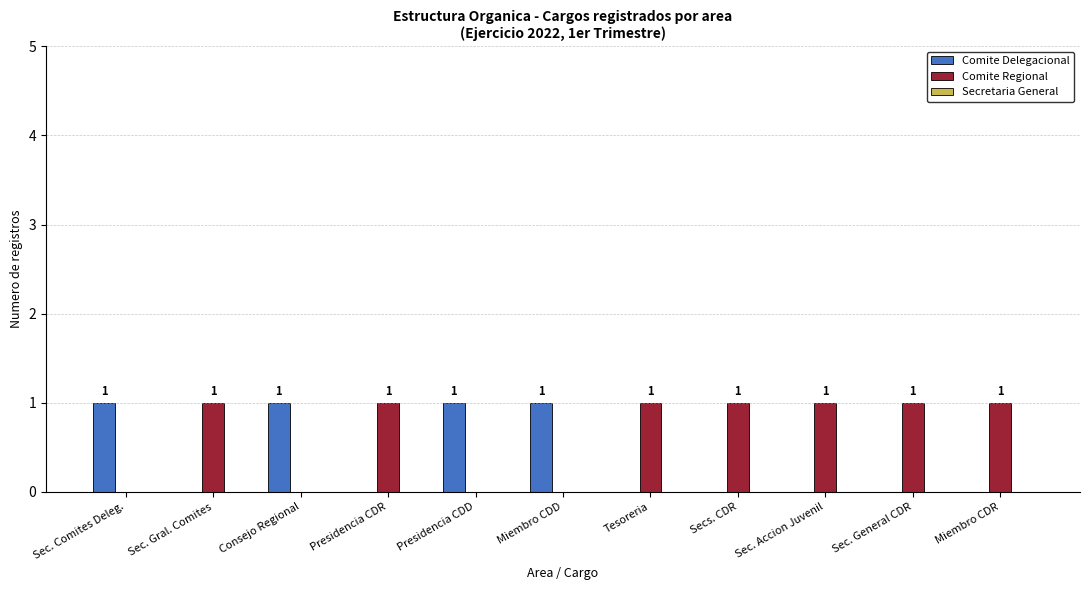

The Comite Regional series shows 1 at Sec. General CDR. True or false?

True